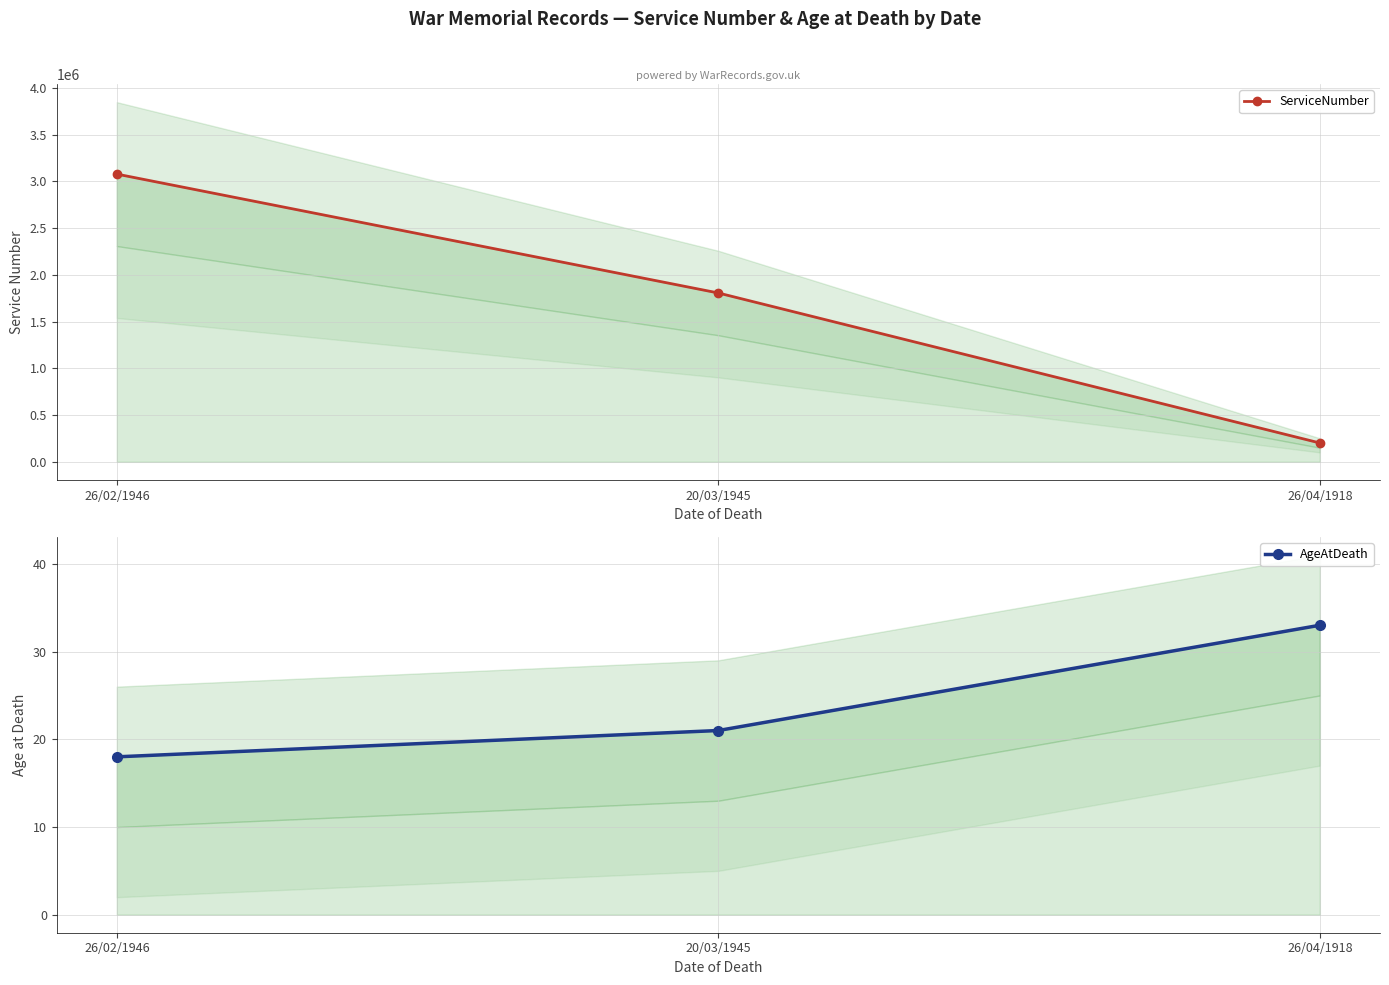

What position from the left is 26/04/1918?

3